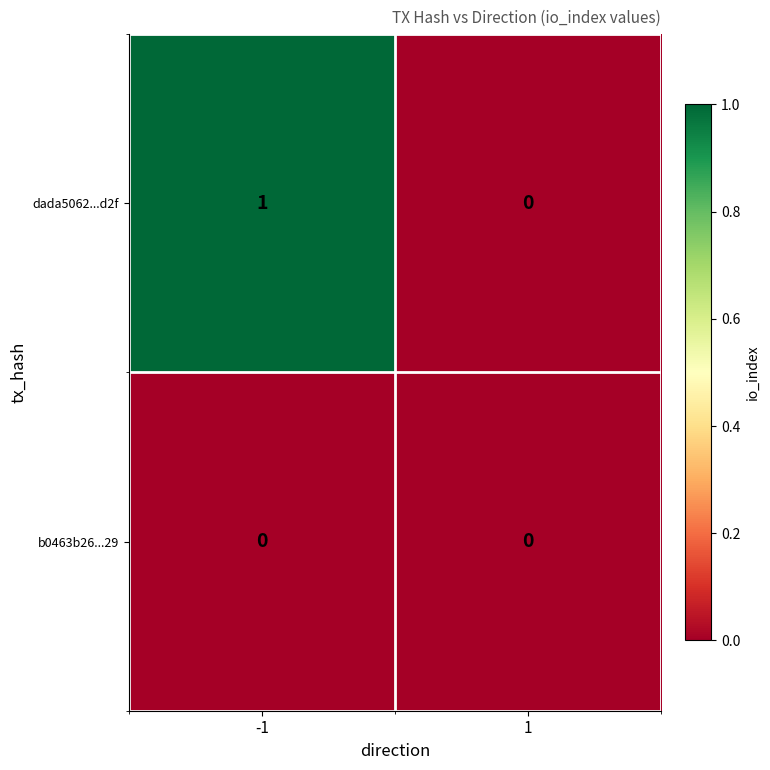

At which category is the sum across all series the highest?

-1